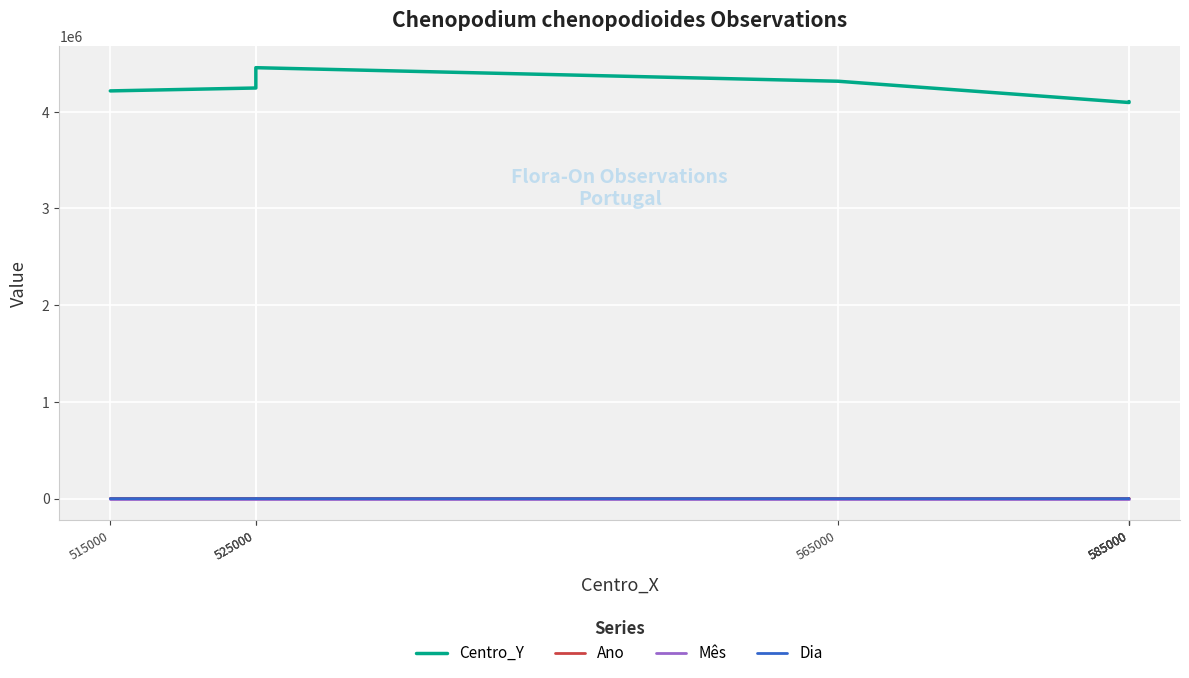

Where does the Ano series first go above 2020?

565000